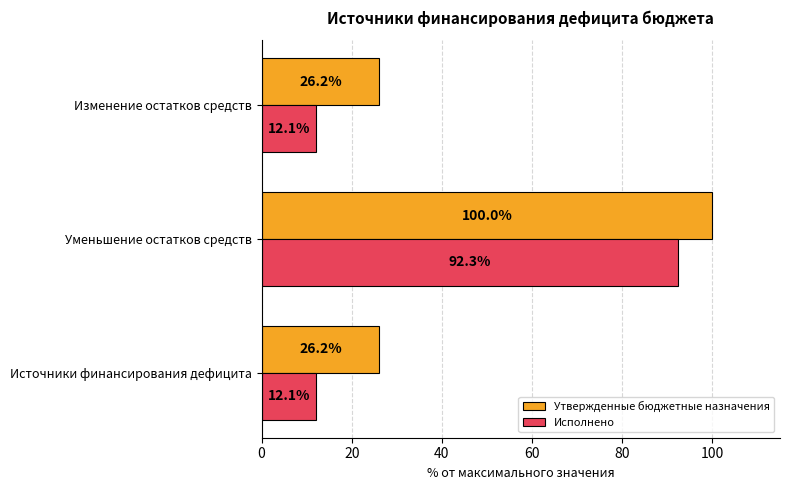

Rank the series by their average value, from lowest to highest.

Исполнено, Утвержденные бюджетные назначения